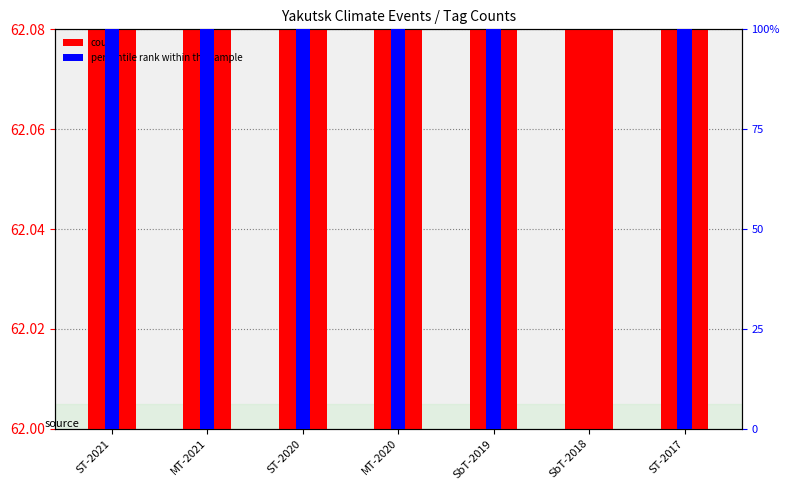

List the series in order of their peak value, highest first.

percentile rank within the sample, count